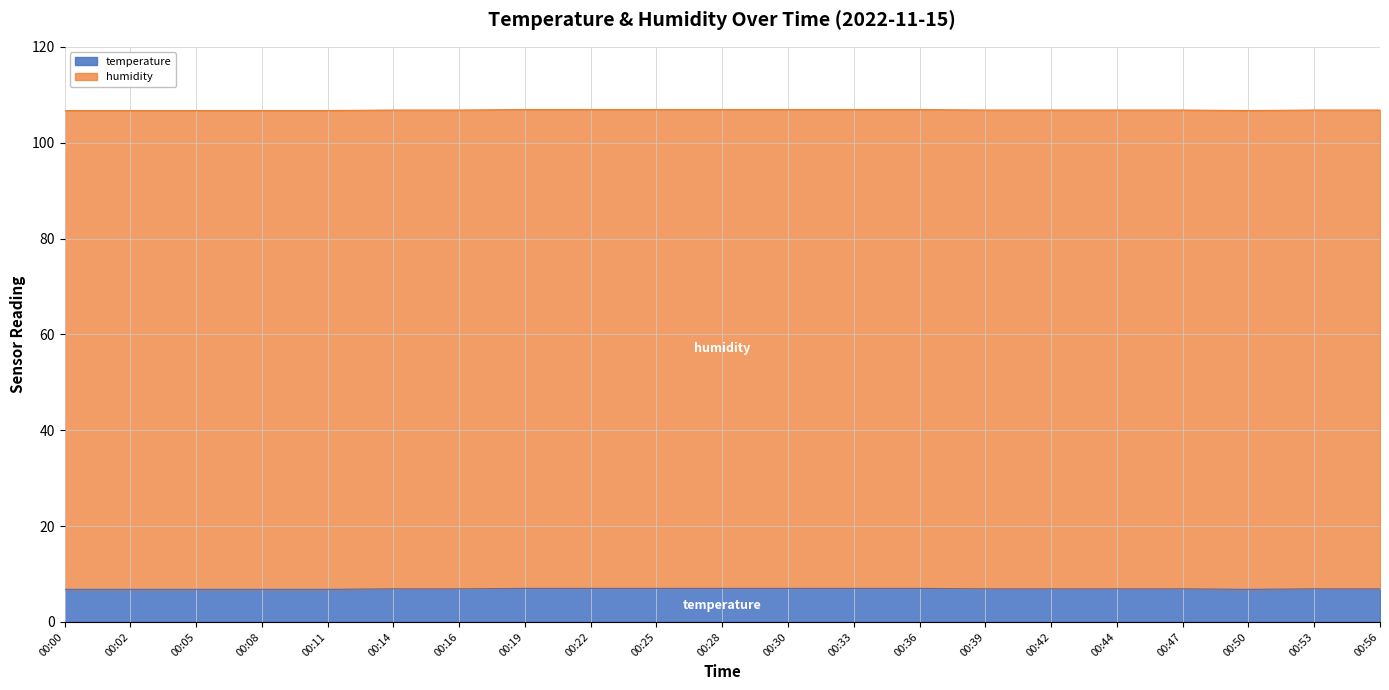

Does the chart display data point markers on the line(s)?

No